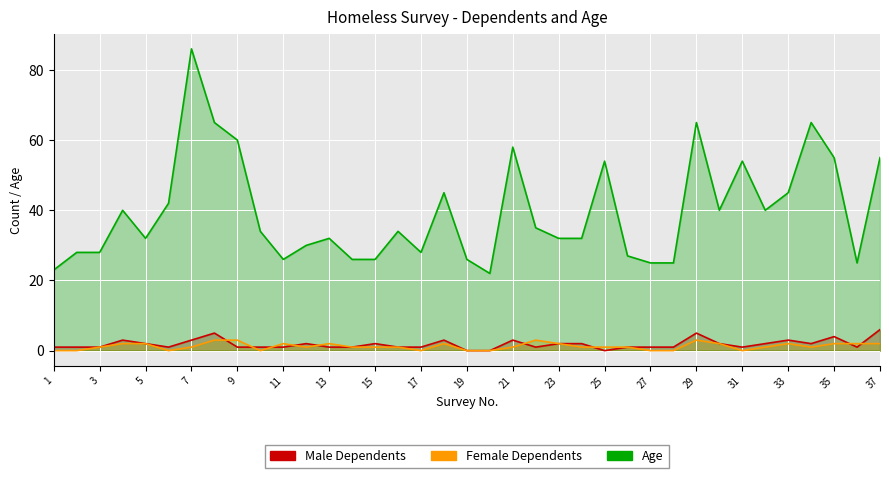

Where is Female Dependents nearest to the value 1?

3